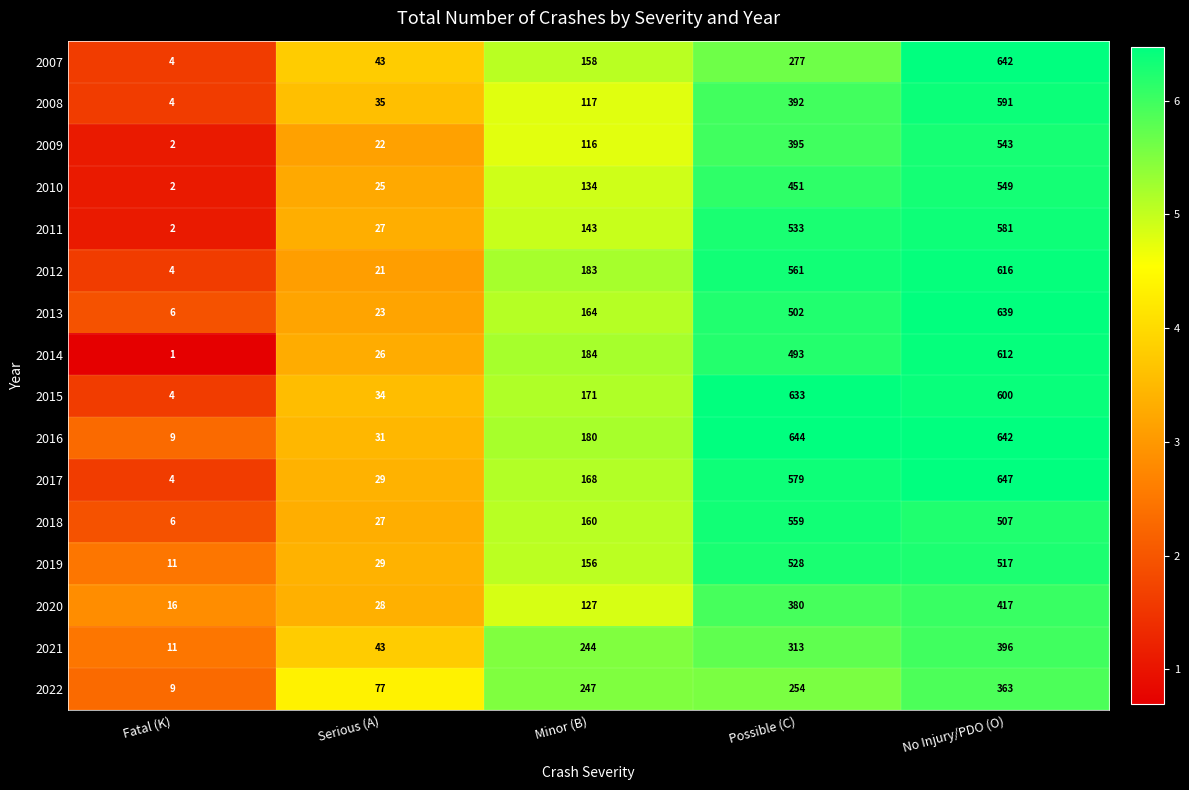

Which series changed the most between Minor (B) and No Injury/PDO (O)?

2007